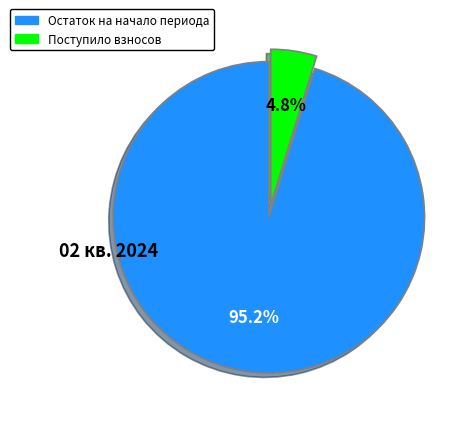

To the nearest percent, what is the average slice percentage?

50%